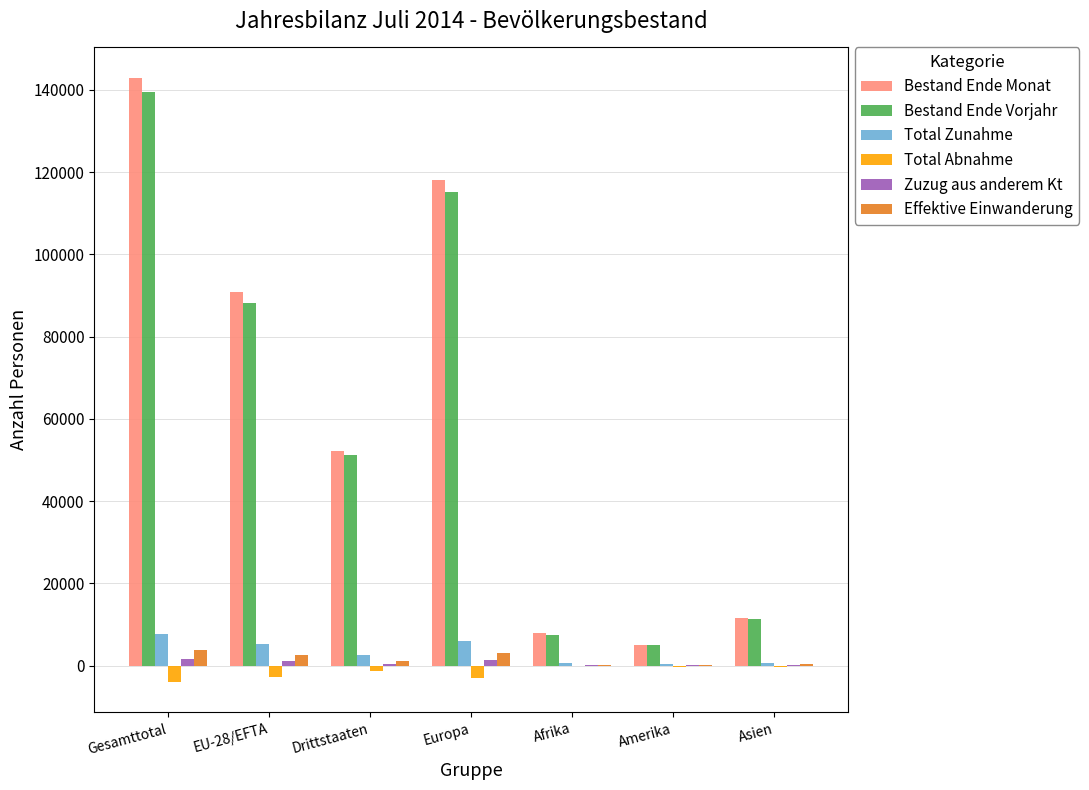

What is the sum of all Bestand Ende Vorjahr values?

417738